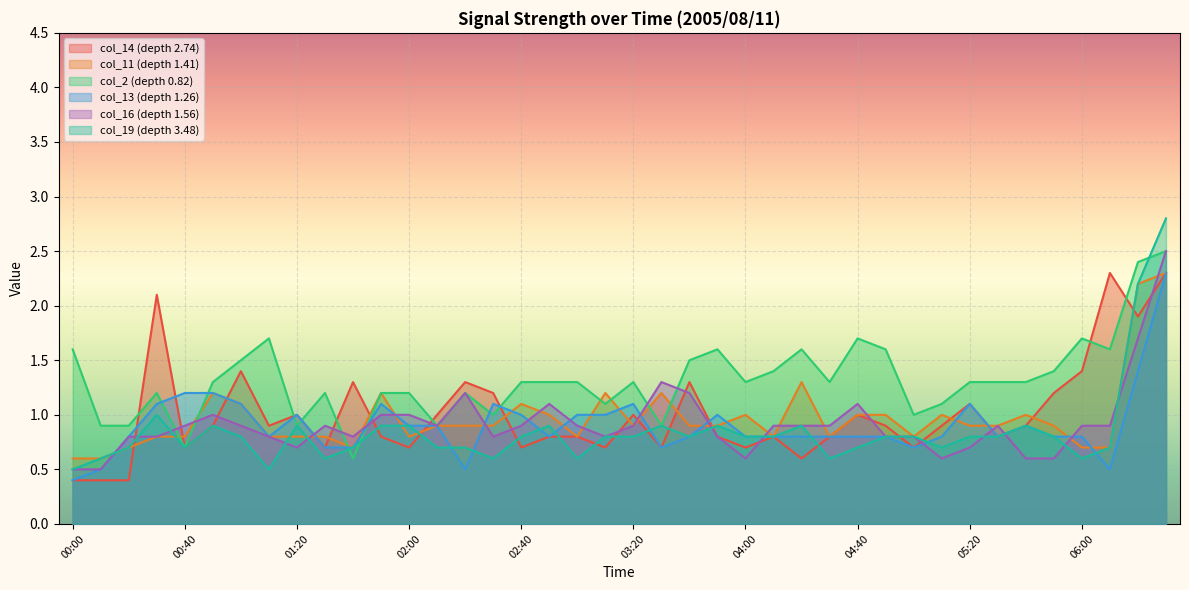

List the labels in order of col_11 value, smallest first.

00:00, 00:10, 00:20, 01:40, 06:00, 06:10, 00:30, 00:40, 01:10, 01:20, 01:30, 02:00, 03:00, 04:10, 04:30, 05:00, 02:10, 02:20, 02:30, 03:20, 03:40, 03:50, 05:20, 05:30, 05:50, 02:50, 04:00, 04:40, 04:50, 05:10, 05:40, 01:00, 02:40, 00:50, 01:50, 03:10, 03:30, 04:20, 06:20, 06:30